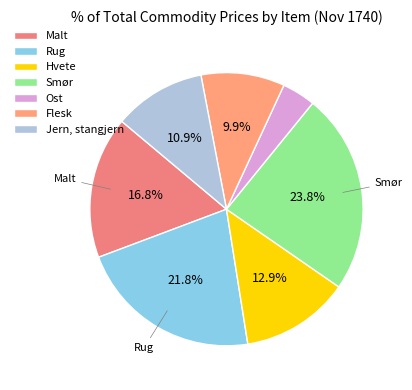

Count the number of slices in the pie.

7